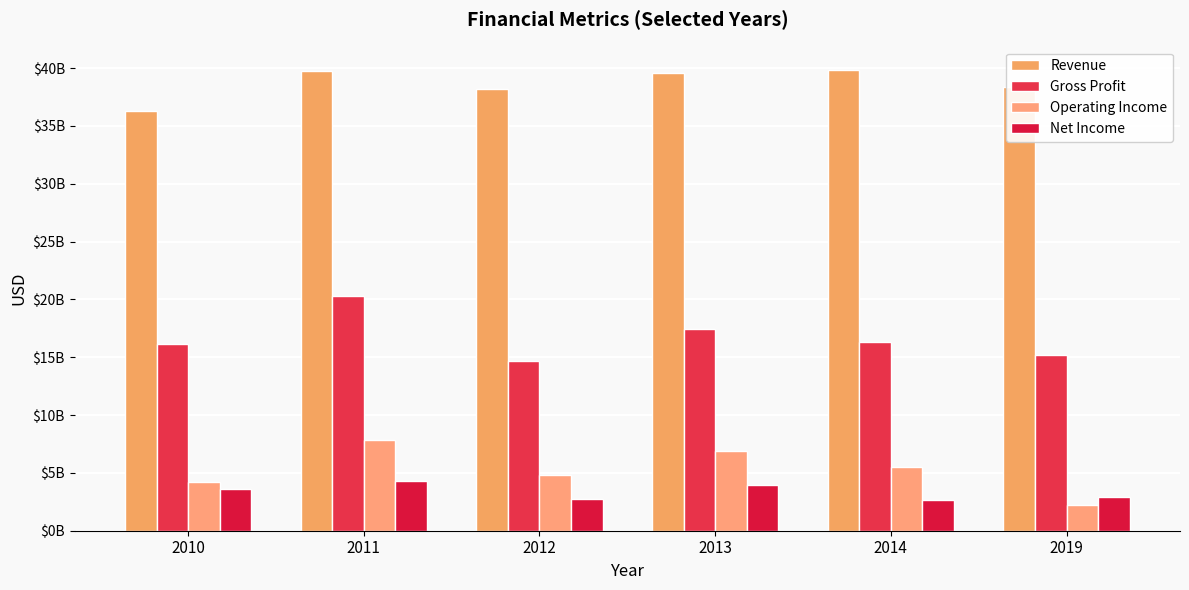

Reading left to right, extract all data points from this chart.

Revenue: 2010=36287000000	2011=39790000000	2012=38208000000	2013=39593000000	2014=39862000000	2019=38344000000
Gross Profit: 2010=16185000000	2011=20331000000	2012=14657000000	2013=17408000000	2014=16296000000	2019=15210000000
Operating Income: 2010=4187000000	2011=7839000000	2012=4809000000	2013=6913000000	2014=5469000000	2019=2238000000
Net Income: 2010=3571000000	2011=4304000000	2012=2783000000	2013=3911000000	2014=2699000000	2019=2899000000